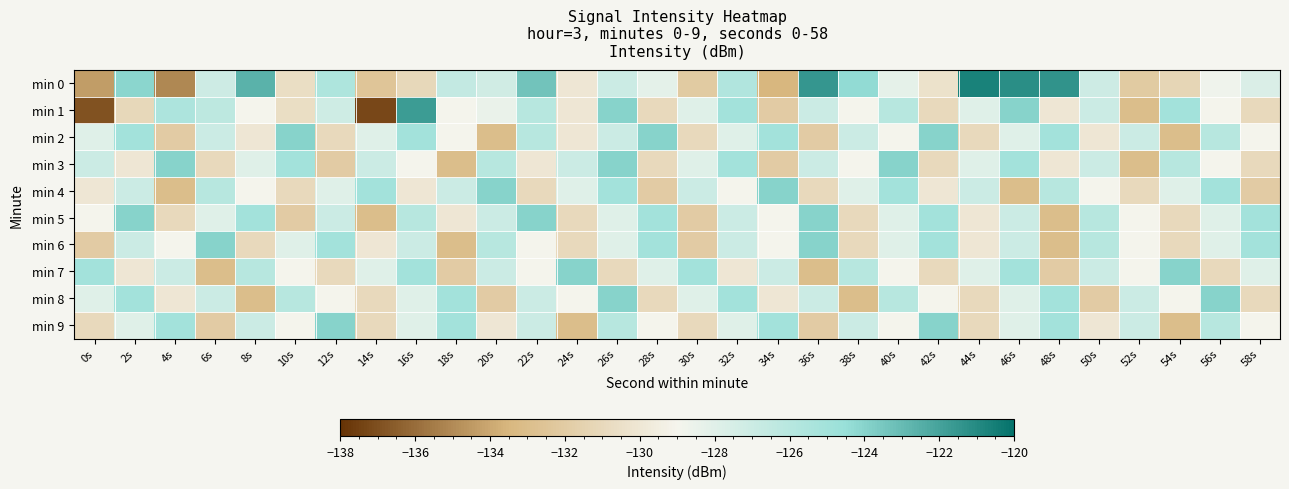

Reading left to right, transcribe all the data shown in this chart.

min 0: 0s=-134.4	2s=-124.1	4s=-135.1	6s=-127.0	8s=-122.6	10s=-130.7	12s=-125.6	14s=-132.5	16s=-131.0	18s=-126.6	20s=-127.2	22s=-123.4	24s=-130.0	26s=-127.0	28s=-128.2	30s=-132.1	32s=-125.7	34s=-133.5	36s=-121.5	38s=-124.3	40s=-128.3	42s=-130.3	44s=-120.6	46s=-121.2	48s=-121.4	50s=-127.1	52s=-132.1	54s=-131.2	56s=-128.7	58s=-127.7
min 1: 0s=-136.9	2s=-131.1	4s=-125.5	6s=-126.3	8s=-129.1	10s=-130.7	12s=-127.1	14s=-137.2	16s=-121.7	18s=-129.0	20s=-128.5	22s=-126.0	24s=-130.0	26s=-124.0	28s=-131.0	30s=-128.0	32s=-125.0	34s=-132.0	36s=-127.0	38s=-129.0	40s=-126.0	42s=-131.0	44s=-128.0	46s=-124.0	48s=-130.0	50s=-127.0	52s=-133.0	54s=-125.0	56s=-129.0	58s=-131.0
min 2: 0s=-128.0	2s=-125.0	4s=-132.0	6s=-127.0	8s=-130.0	10s=-124.0	12s=-131.0	14s=-128.0	16s=-125.0	18s=-129.0	20s=-133.0	22s=-126.0	24s=-130.0	26s=-127.0	28s=-124.0	30s=-131.0	32s=-128.0	34s=-125.0	36s=-132.0	38s=-127.0	40s=-129.0	42s=-124.0	44s=-131.0	46s=-128.0	48s=-125.0	50s=-130.0	52s=-127.0	54s=-133.0	56s=-126.0	58s=-129.0
min 3: 0s=-127.0	2s=-130.0	4s=-124.0	6s=-131.0	8s=-128.0	10s=-125.0	12s=-132.0	14s=-127.0	16s=-129.0	18s=-133.0	20s=-126.0	22s=-130.0	24s=-127.0	26s=-124.0	28s=-131.0	30s=-128.0	32s=-125.0	34s=-132.0	36s=-127.0	38s=-129.0	40s=-124.0	42s=-131.0	44s=-128.0	46s=-125.0	48s=-130.0	50s=-127.0	52s=-133.0	54s=-126.0	56s=-129.0	58s=-131.0
min 4: 0s=-130.0	2s=-127.0	4s=-133.0	6s=-126.0	8s=-129.0	10s=-131.0	12s=-128.0	14s=-125.0	16s=-130.0	18s=-127.0	20s=-124.0	22s=-131.0	24s=-128.0	26s=-125.0	28s=-132.0	30s=-127.0	32s=-129.0	34s=-124.0	36s=-131.0	38s=-128.0	40s=-125.0	42s=-130.0	44s=-127.0	46s=-133.0	48s=-126.0	50s=-129.0	52s=-131.0	54s=-128.0	56s=-125.0	58s=-132.0
min 5: 0s=-129.0	2s=-124.0	4s=-131.0	6s=-128.0	8s=-125.0	10s=-132.0	12s=-127.0	14s=-133.0	16s=-126.0	18s=-130.0	20s=-127.0	22s=-124.0	24s=-131.0	26s=-128.0	28s=-125.0	30s=-132.0	32s=-127.0	34s=-129.0	36s=-124.0	38s=-131.0	40s=-128.0	42s=-125.0	44s=-130.0	46s=-127.0	48s=-133.0	50s=-126.0	52s=-129.0	54s=-131.0	56s=-128.0	58s=-125.0
min 6: 0s=-132.0	2s=-127.0	4s=-129.0	6s=-124.0	8s=-131.0	10s=-128.0	12s=-125.0	14s=-130.0	16s=-127.0	18s=-133.0	20s=-126.0	22s=-129.0	24s=-131.0	26s=-128.0	28s=-125.0	30s=-132.0	32s=-127.0	34s=-129.0	36s=-124.0	38s=-131.0	40s=-128.0	42s=-125.0	44s=-130.0	46s=-127.0	48s=-133.0	50s=-126.0	52s=-129.0	54s=-131.0	56s=-128.0	58s=-125.0
min 7: 0s=-125.0	2s=-130.0	4s=-127.0	6s=-133.0	8s=-126.0	10s=-129.0	12s=-131.0	14s=-128.0	16s=-125.0	18s=-132.0	20s=-127.0	22s=-129.0	24s=-124.0	26s=-131.0	28s=-128.0	30s=-125.0	32s=-130.0	34s=-127.0	36s=-133.0	38s=-126.0	40s=-129.0	42s=-131.0	44s=-128.0	46s=-125.0	48s=-132.0	50s=-127.0	52s=-129.0	54s=-124.0	56s=-131.0	58s=-128.0
min 8: 0s=-128.0	2s=-125.0	4s=-130.0	6s=-127.0	8s=-133.0	10s=-126.0	12s=-129.0	14s=-131.0	16s=-128.0	18s=-125.0	20s=-132.0	22s=-127.0	24s=-129.0	26s=-124.0	28s=-131.0	30s=-128.0	32s=-125.0	34s=-130.0	36s=-127.0	38s=-133.0	40s=-126.0	42s=-129.0	44s=-131.0	46s=-128.0	48s=-125.0	50s=-132.0	52s=-127.0	54s=-129.0	56s=-124.0	58s=-131.0
min 9: 0s=-131.0	2s=-128.0	4s=-125.0	6s=-132.0	8s=-127.0	10s=-129.0	12s=-124.0	14s=-131.0	16s=-128.0	18s=-125.0	20s=-130.0	22s=-127.0	24s=-133.0	26s=-126.0	28s=-129.0	30s=-131.0	32s=-128.0	34s=-125.0	36s=-132.0	38s=-127.0	40s=-129.0	42s=-124.0	44s=-131.0	46s=-128.0	48s=-125.0	50s=-130.0	52s=-127.0	54s=-133.0	56s=-126.0	58s=-129.0